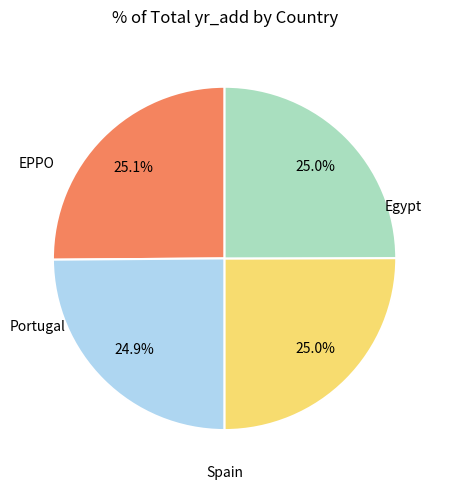

How many slices are in this pie chart?

4